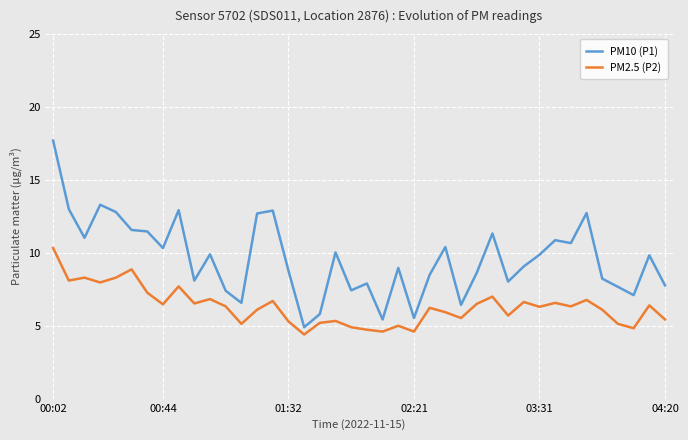

What is the maximum value for PM10 (P1)?

17.7